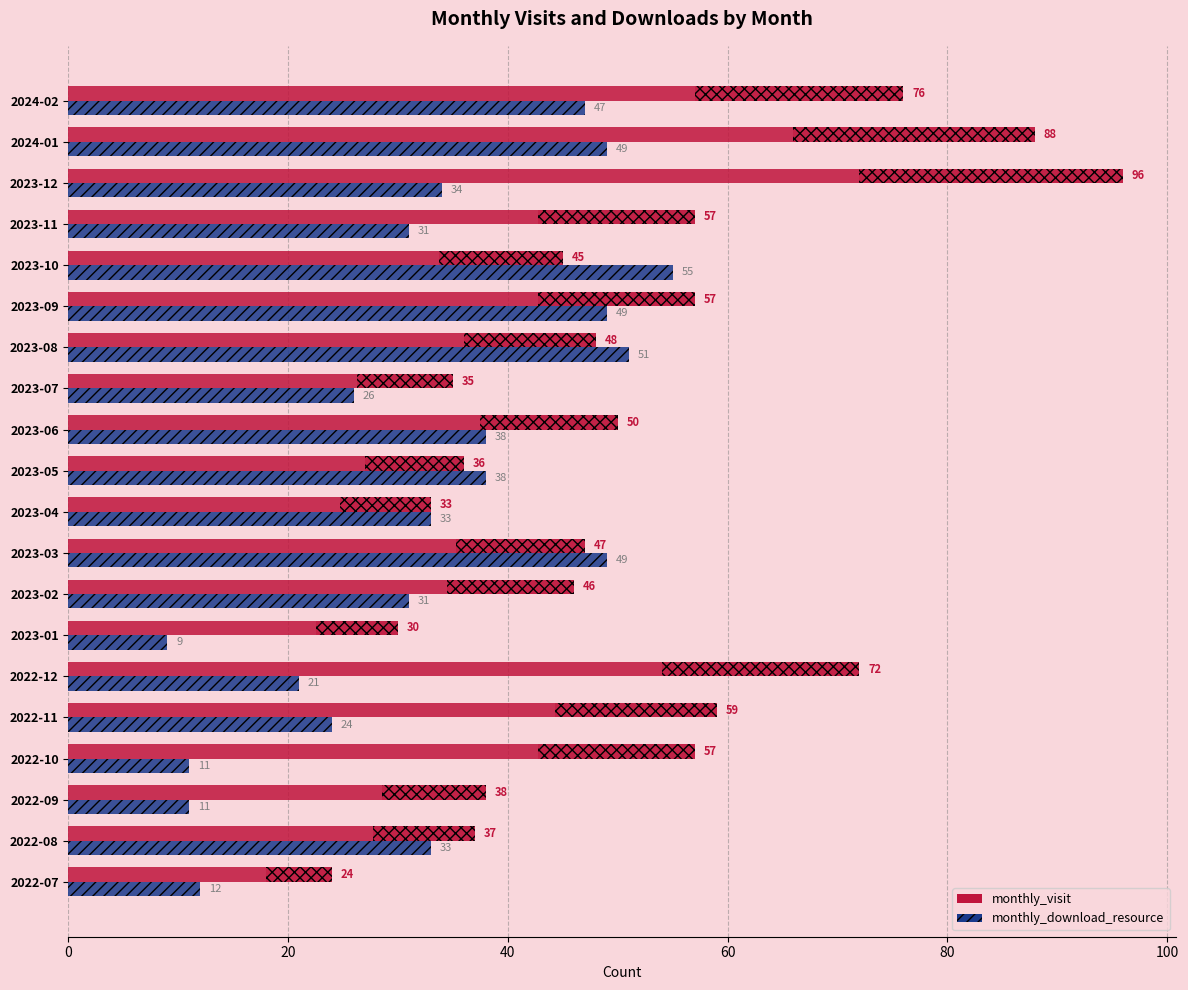

How many data points in monthly_download_resource are above 33?

9